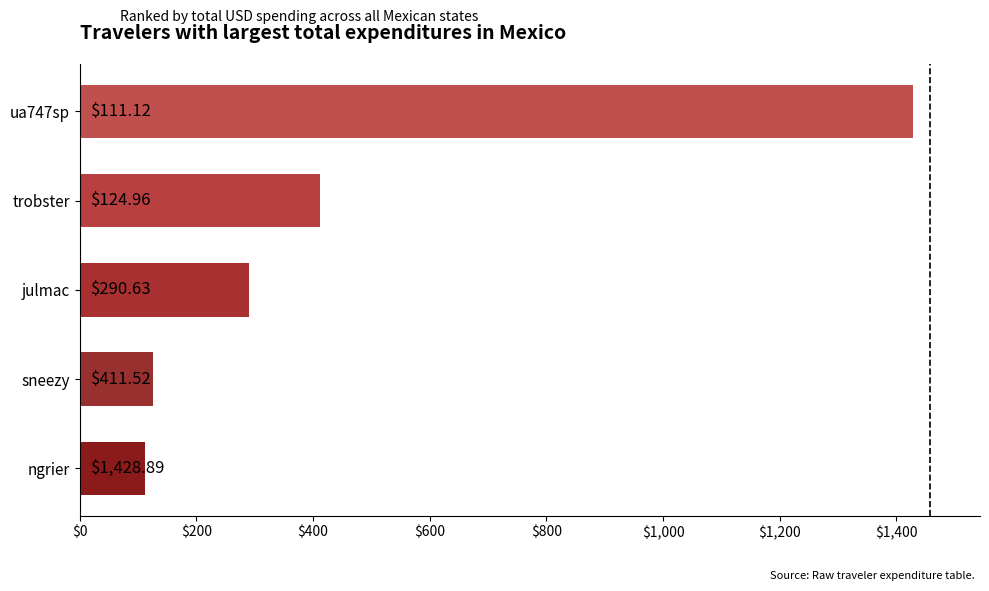

Which label corresponds to the largest value in the chart?

ua747sp